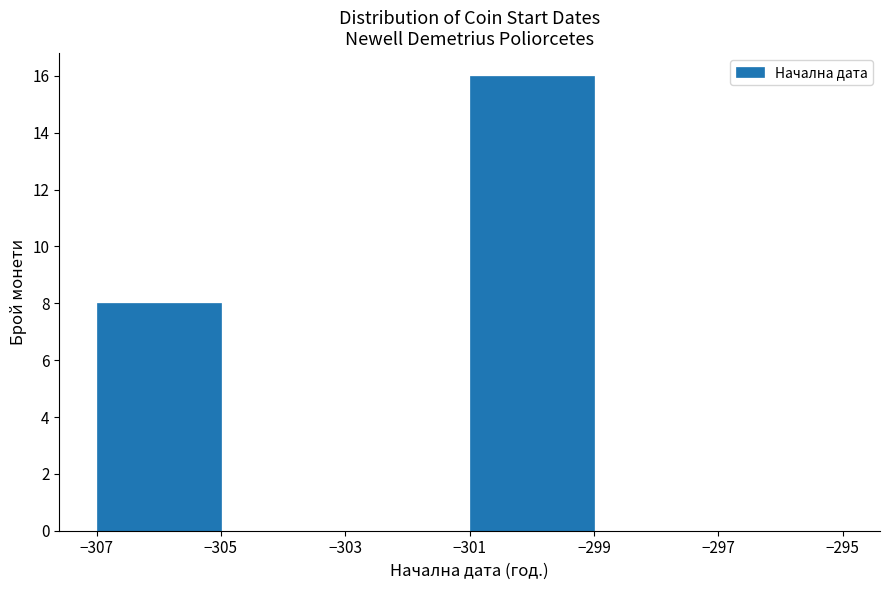

How tall is the bar that spans -301 to -299 on the x-axis? The values are not printed on the chart, so give them approximately, as read against the axis.

16